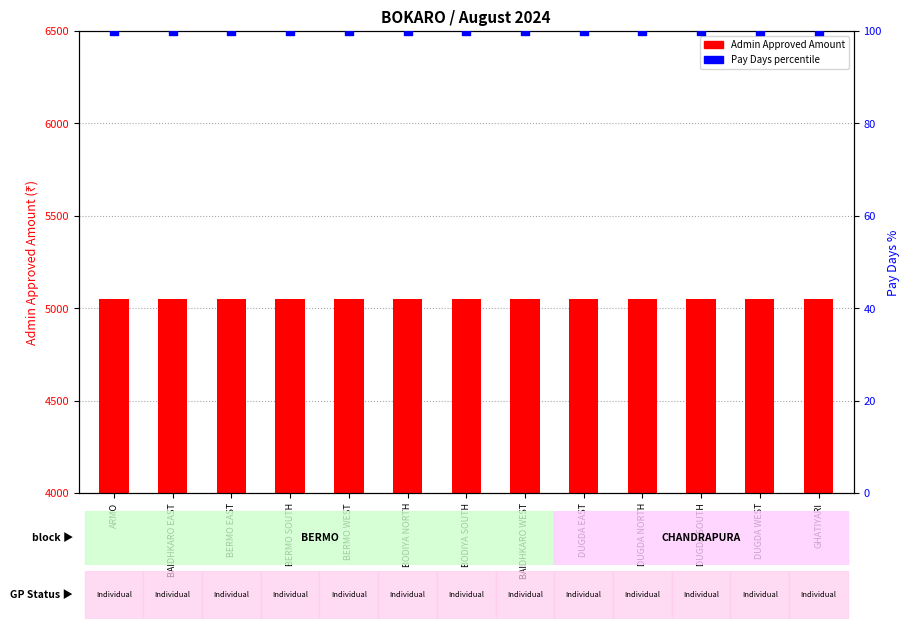

Which series has the largest total across all categories?

Admin Approved Amount